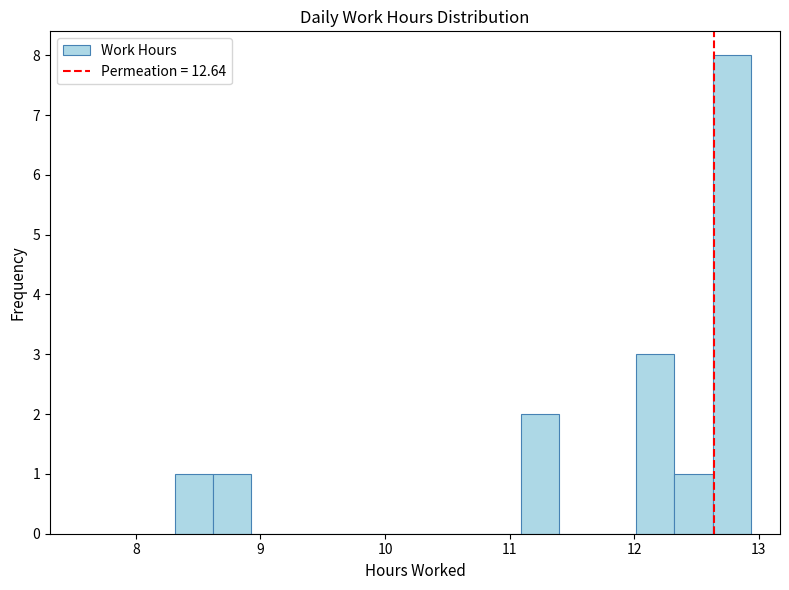

Around what value on the x-axis is the tallest bar? Give the approximate position of its centre, as read against the axis.

12.8